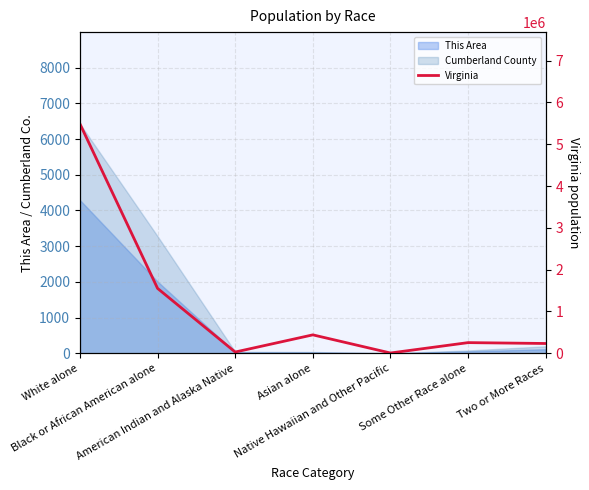

Approximately how many times larger is the value at Two or More Races compared to American Indian and Alaska Native?

8.0